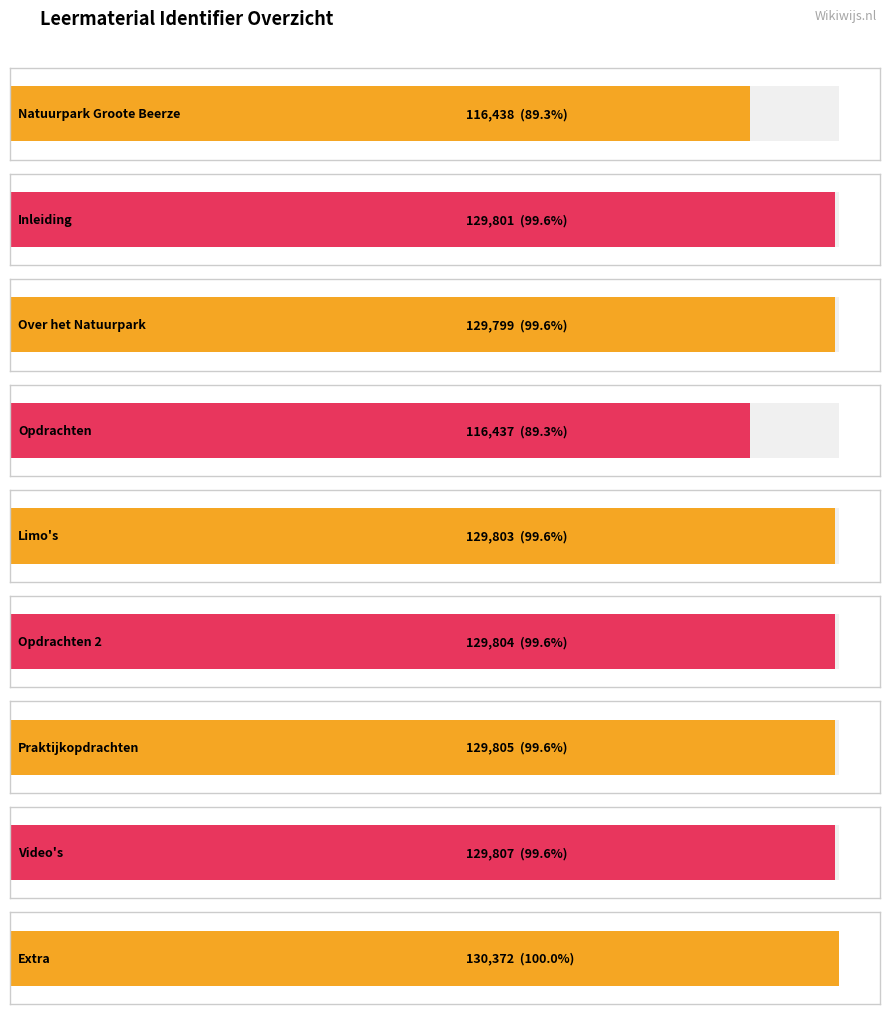

What is the label of the 6th bar from the left?

Opdrachten 2